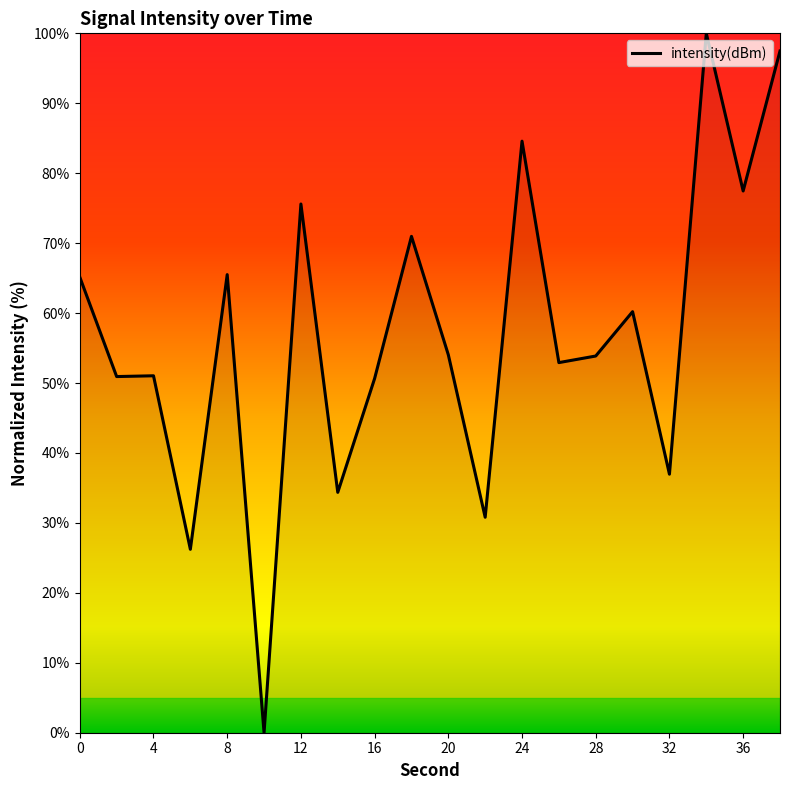

What is the difference between the maximum and minimum values?

100.0